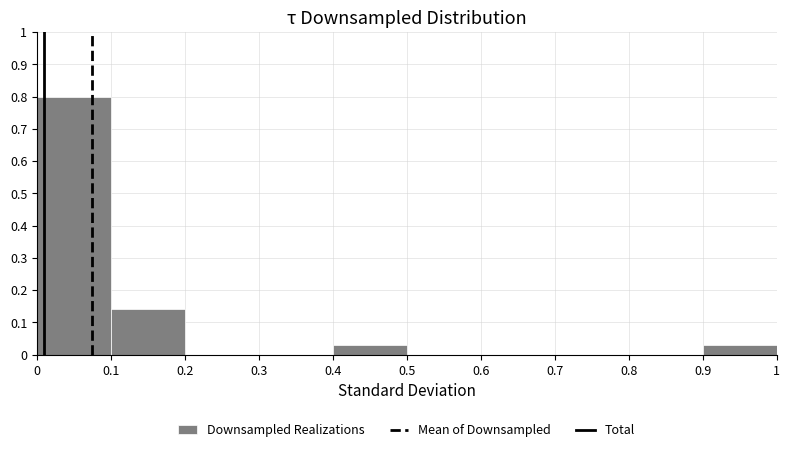

Reading left to right, list every bar in this chart as the range it spans on the x-axis followed by its height. The values are not printed on the chart, so give them approximately, as read against the axis.

0 to 0.1: 0.80
0.1 to 0.2: 0.14
0.2 to 0.3: 0
0.3 to 0.4: 0
0.4 to 0.5: 0.03
0.5 to 0.6: 0
0.6 to 0.7: 0
0.7 to 0.8: 0
0.8 to 0.9: 0
0.9 to 1: 0.03